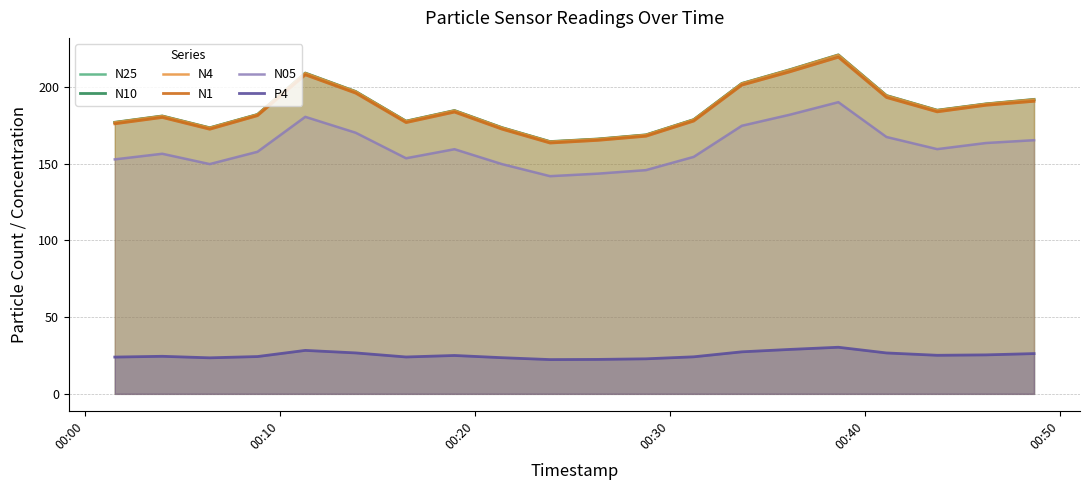

What is the minimum value for N4?

164.5